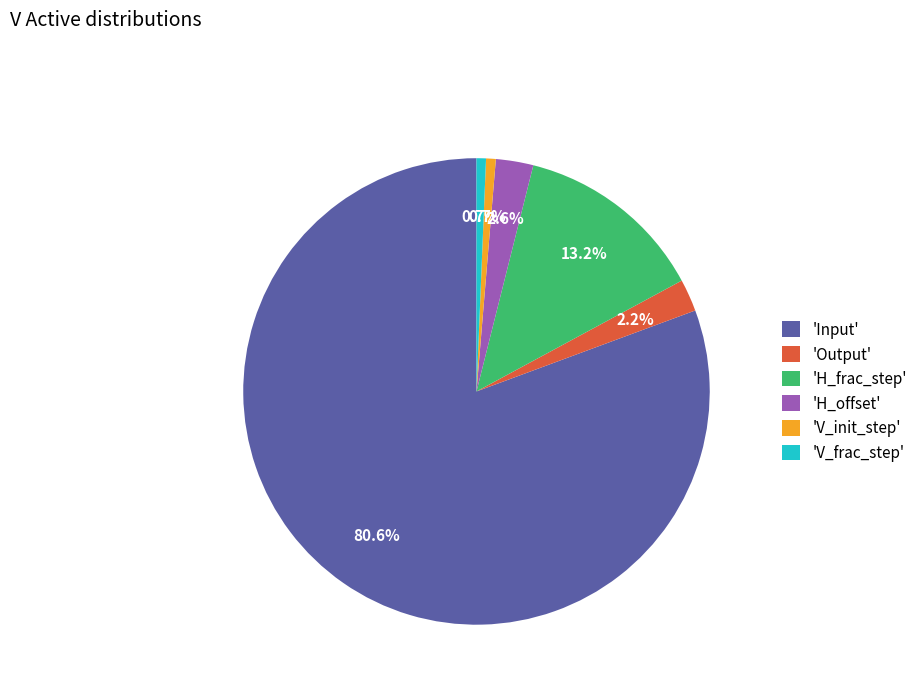

Which slice is the largest?

'Input'